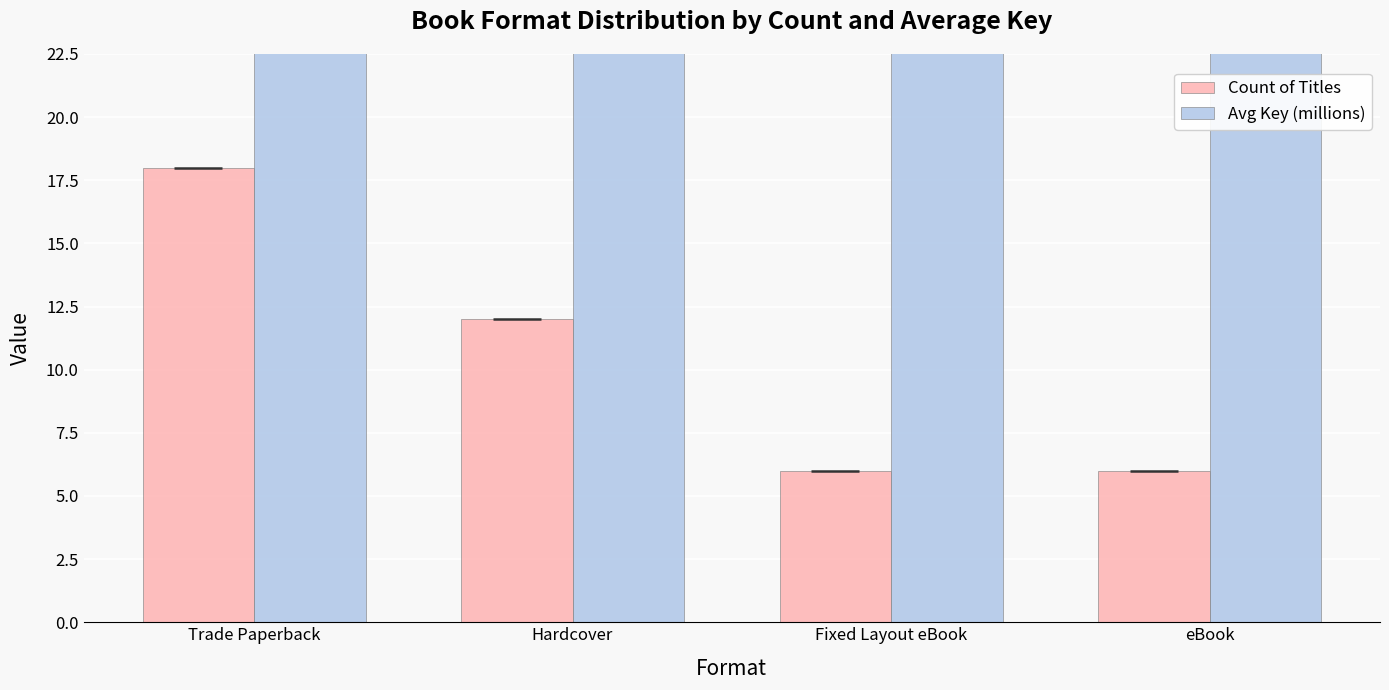

Which series has the widest spread of values?

Avg Key (millions)